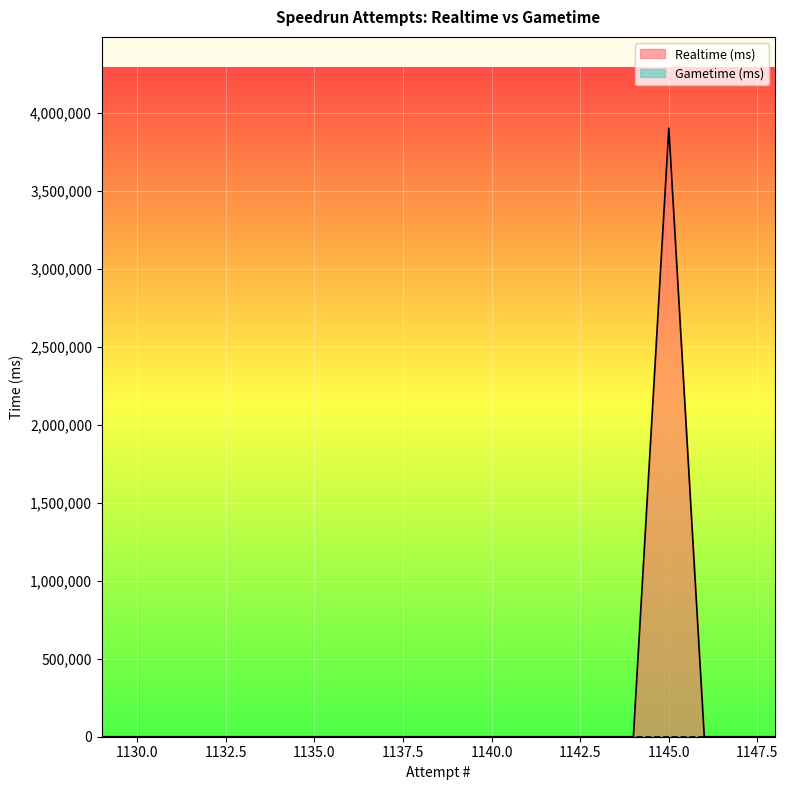

Where is the first local maximum?

1145